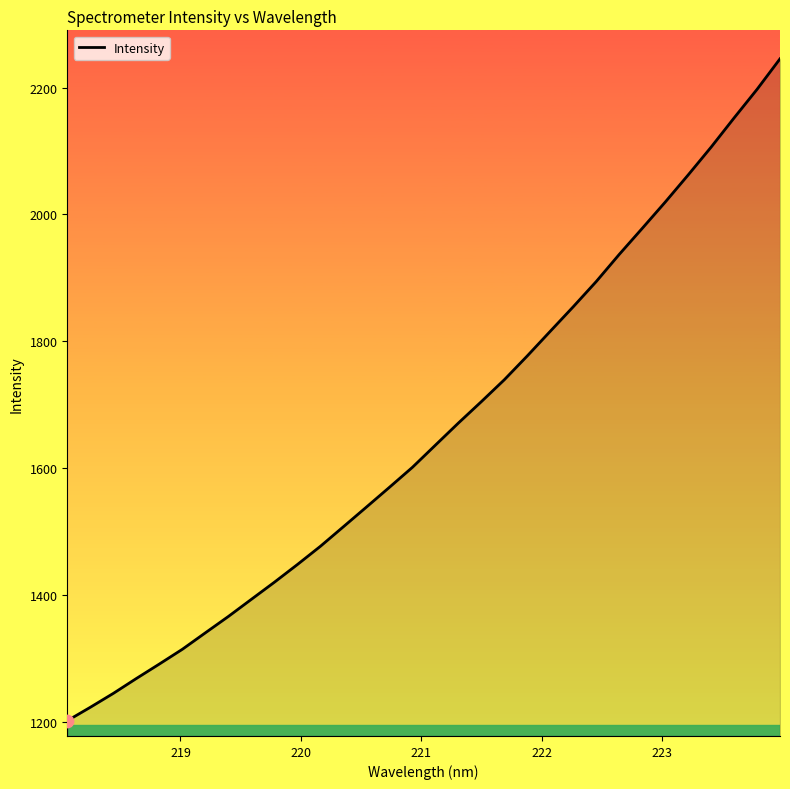

What is the difference between the maximum and minimum values?

1043.9